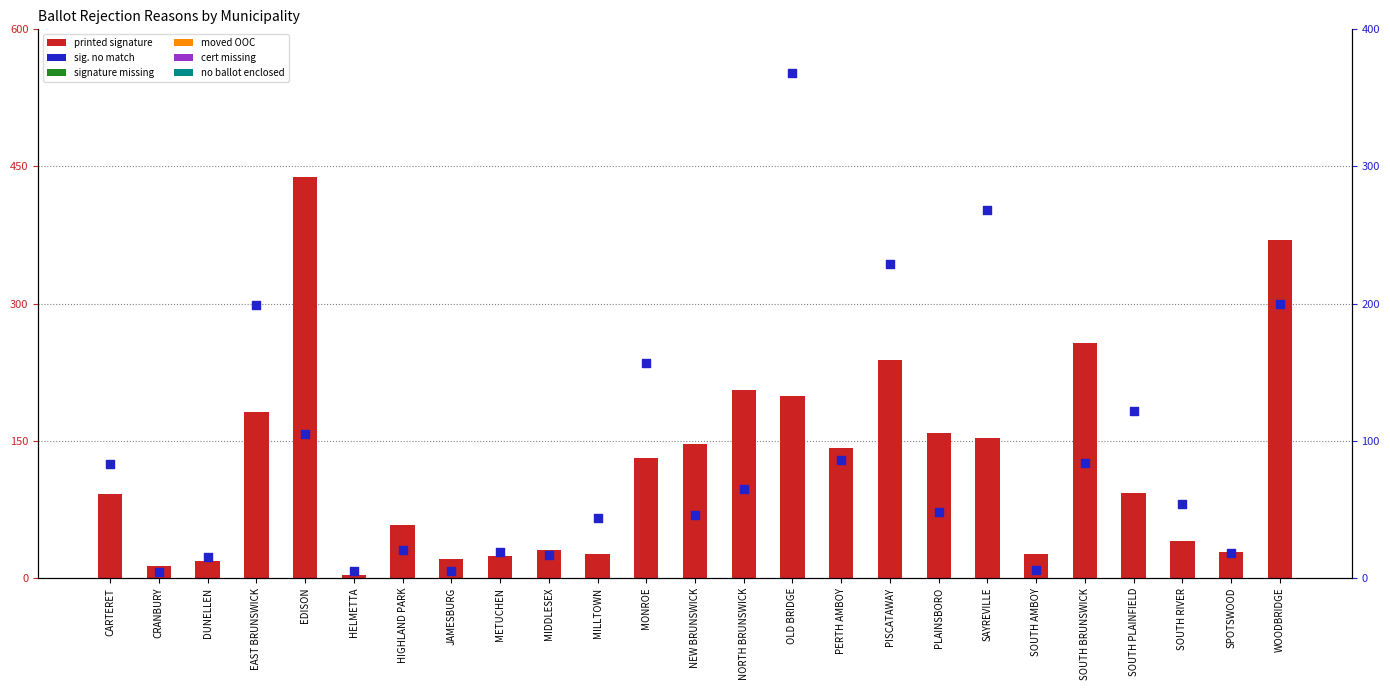

What are all the series names shown in the legend?

printed signature, sig. no match